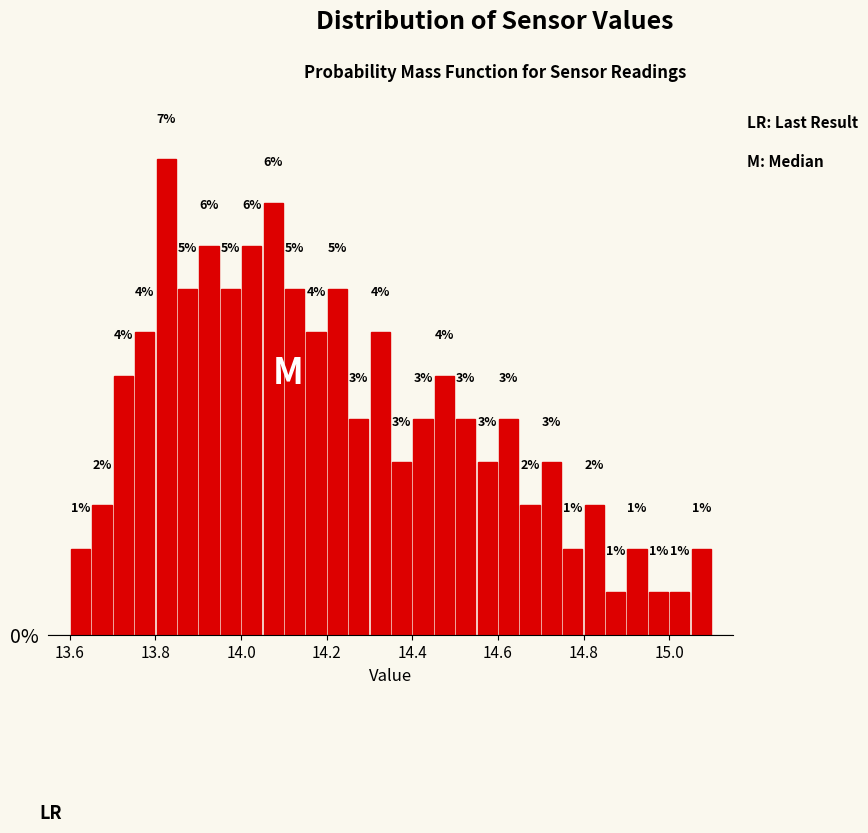

Read against the x-axis, roughly where is the centre of the tallest bar?

13.82